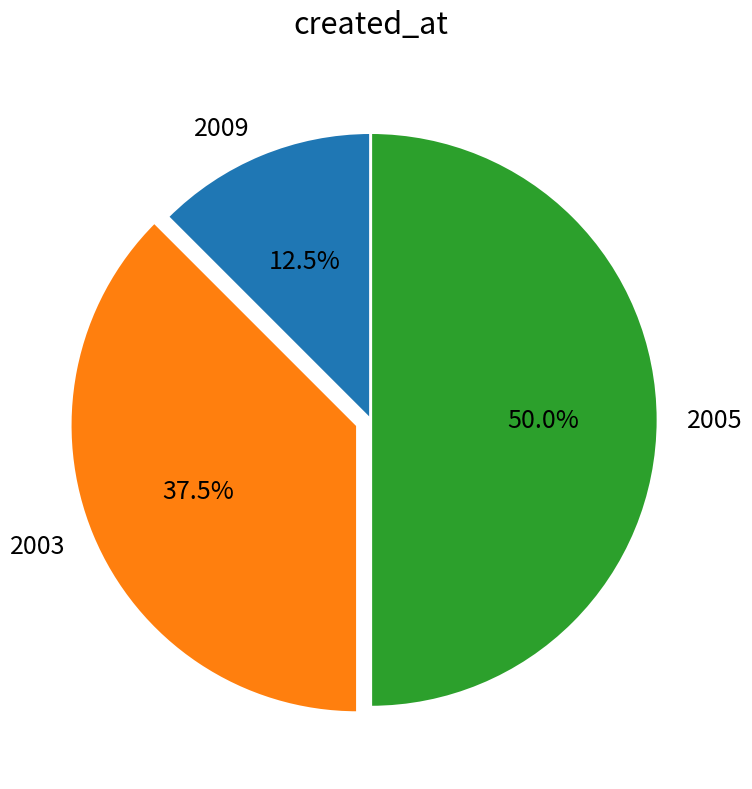

Rank the categories by value from highest to lowest.

2005, 2003, 2009